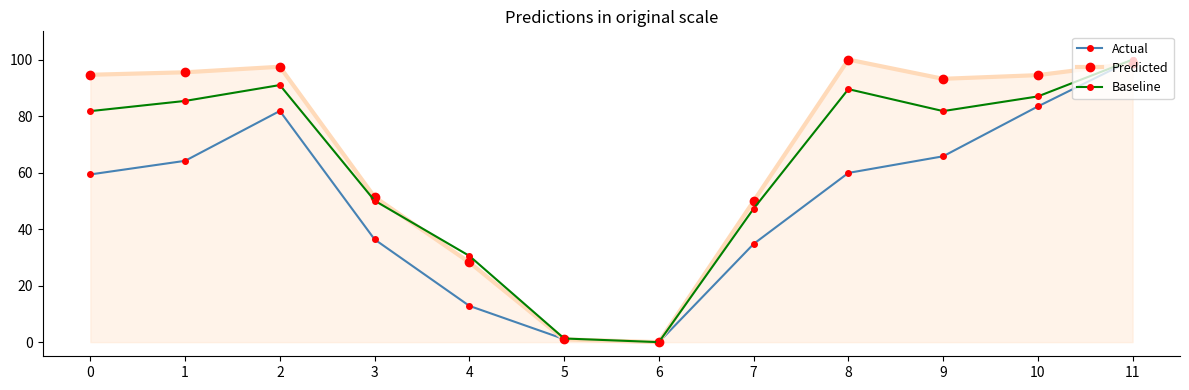

How many interior local peaks does the Baseline series have?

2